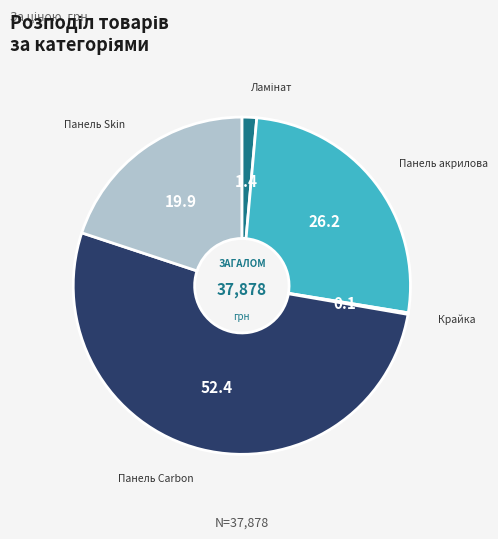

True or false: Панель акрилова accounts for 38% of the total.

False